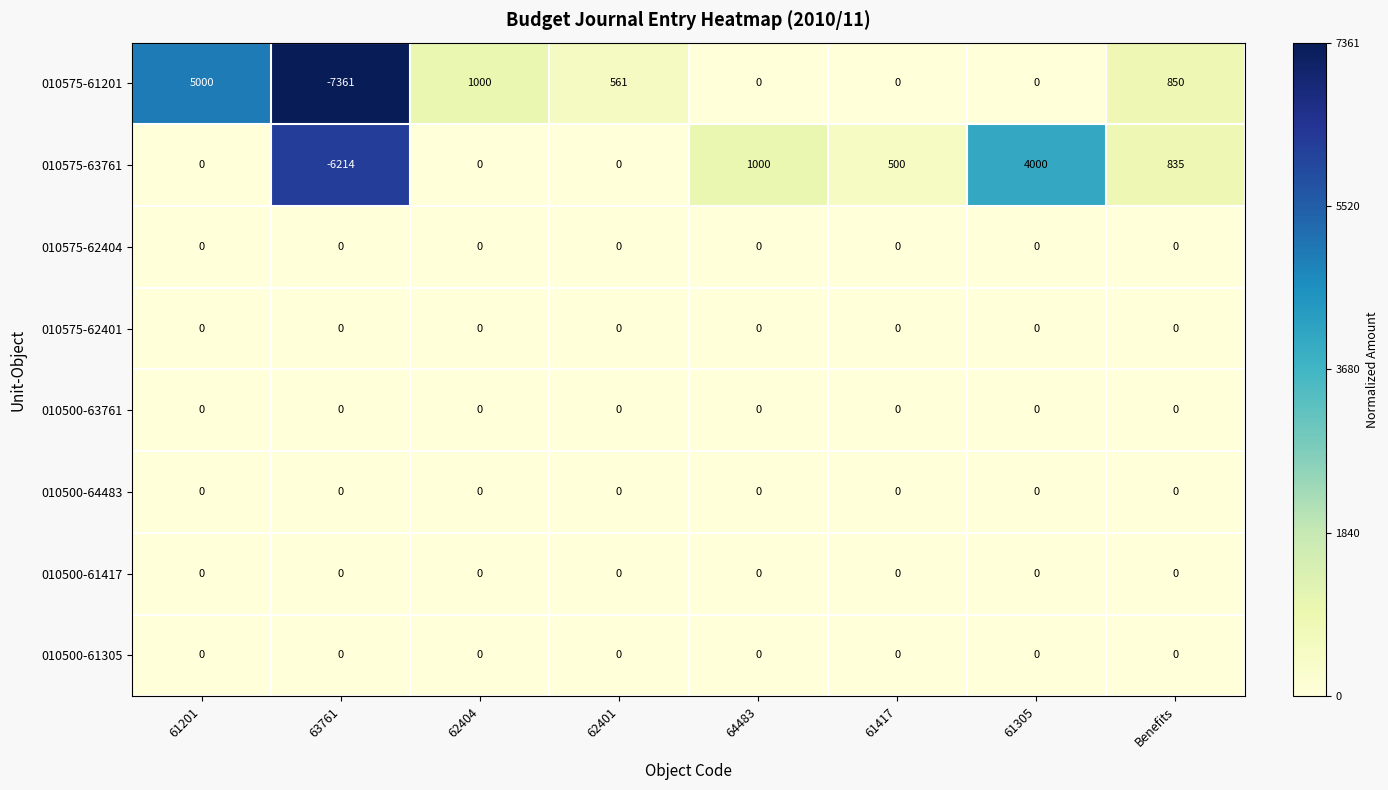

Is it true that 010500-64483 equals 0 at 64483?

True